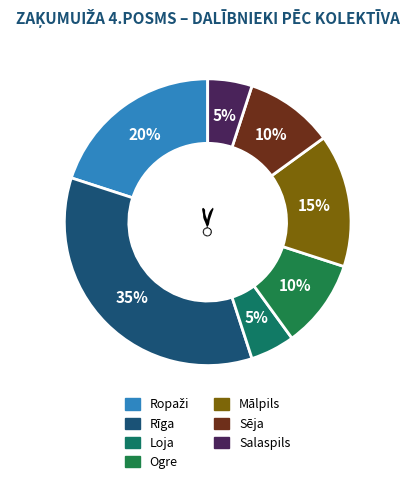

Is it true that Ogre is 21% of the pie?

False